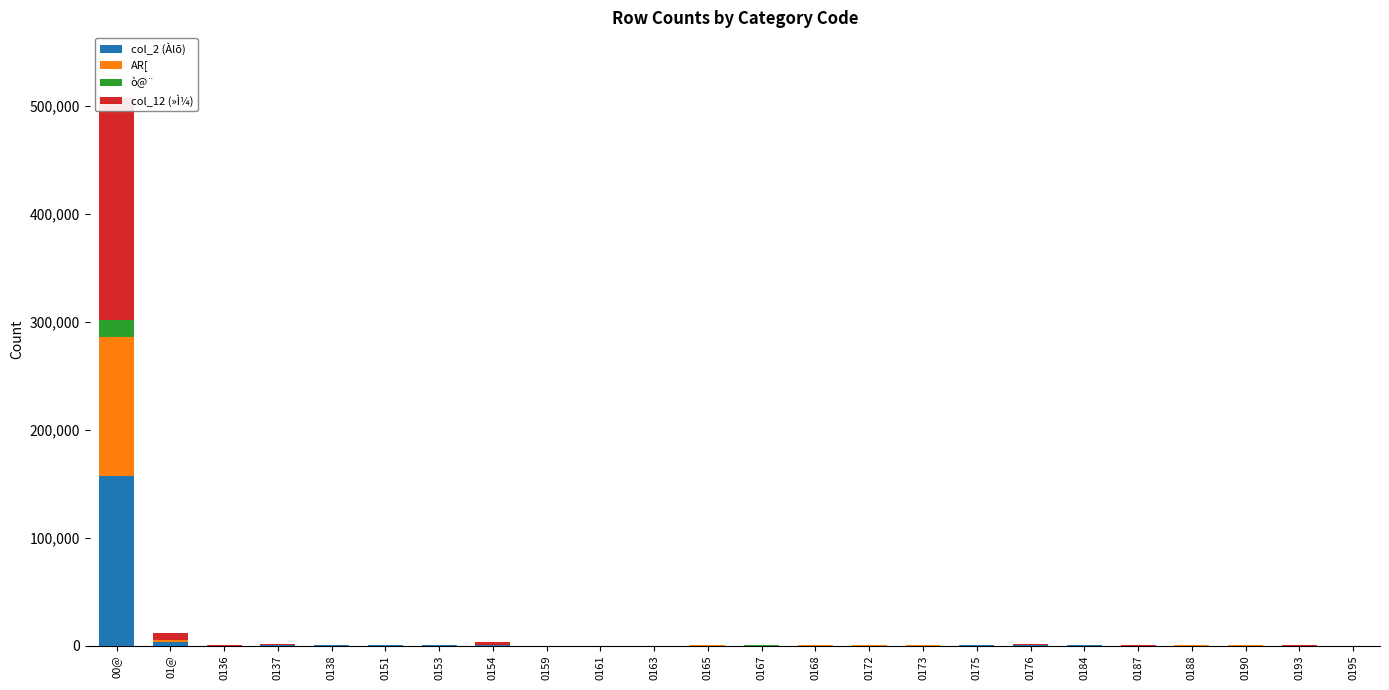

Where does the AR[ series first go above 42?

00@